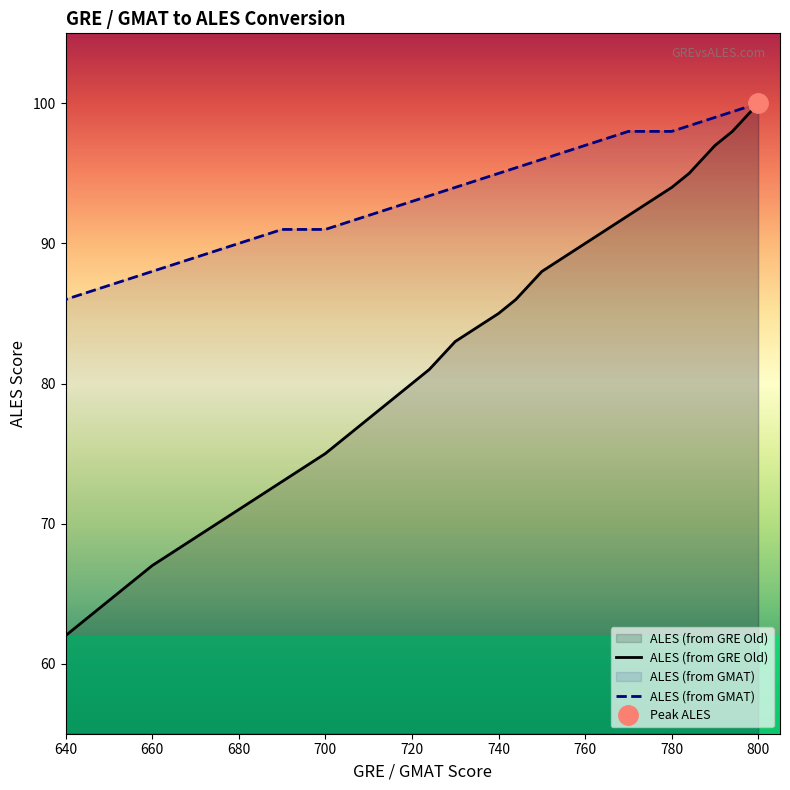

How many series are shown in this chart?

2